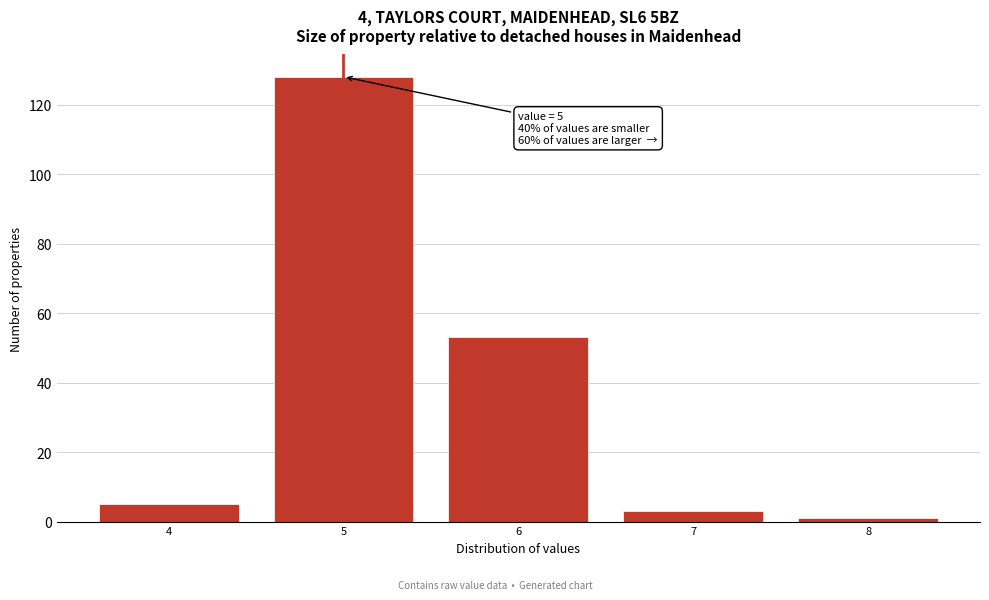

Reading right to left, what are all the values shown in this chart?

8=1	7=3	6=53	5=128	4=5